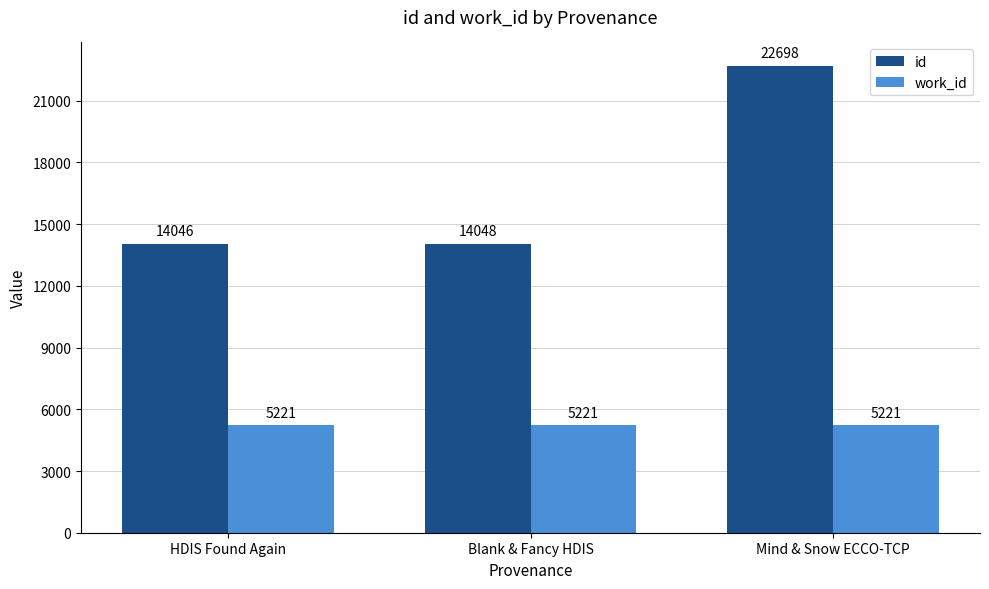

What position from the left is Blank & Fancy HDIS?

2